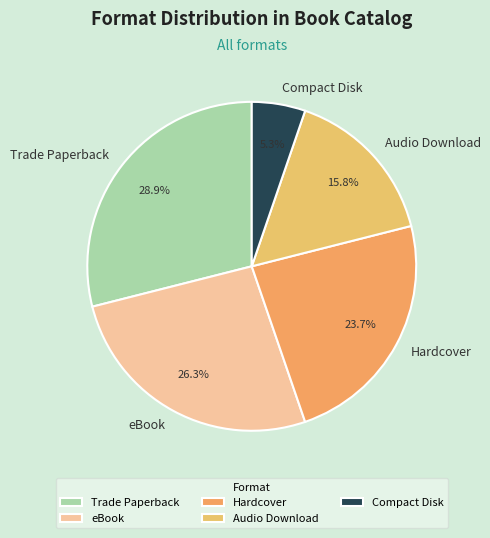

Which category has the smallest portion of the pie?

Compact Disk